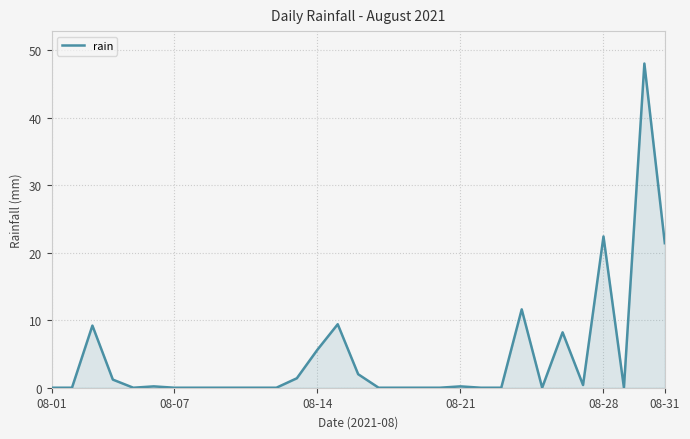

What is the greatest value displayed?

48.0